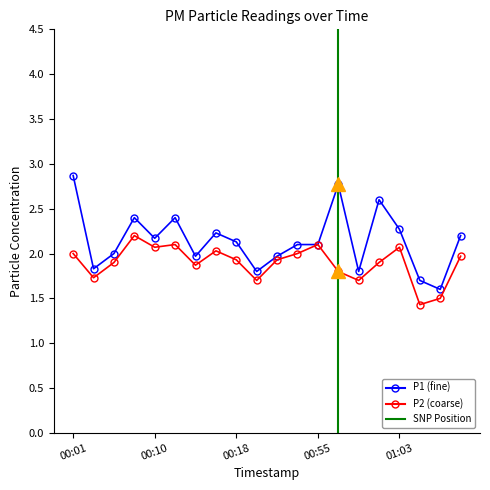

True or false: P2 has a value of 2.9 at 01:01.

False